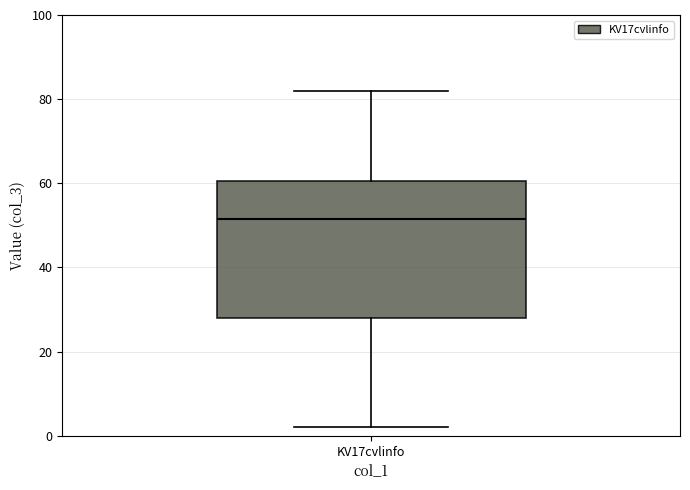

Transcribe this box plot: give where the median line is, the range the box spans, and where the two whiskers end, as read against the y-axis. The values are not printed on the chart, so give them approximately, as read against the axis.

median 52, box 28 to 60, whiskers 2 to 82